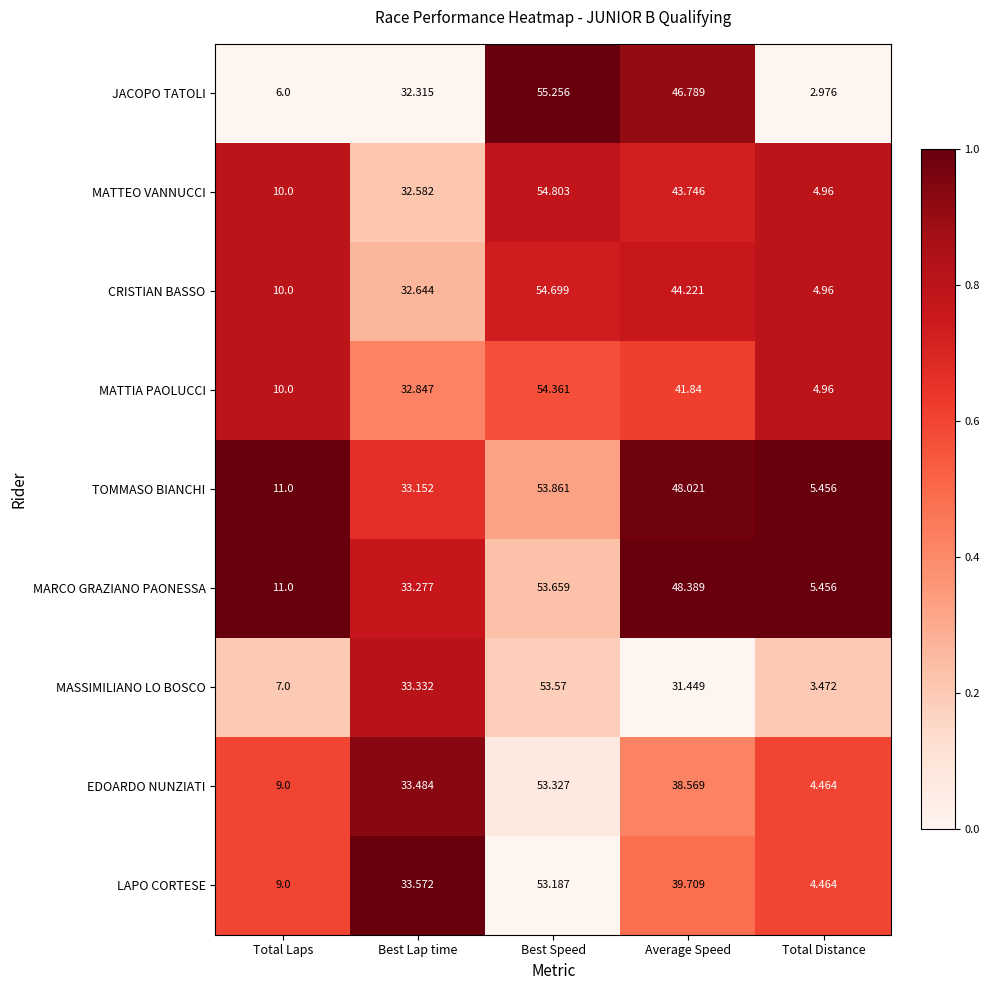

Rank the series by their maximum value, from highest to lowest.

JACOPO TATOLI, MATTEO VANNUCCI, CRISTIAN BASSO, MATTIA PAOLUCCI, TOMMASO BIANCHI, MARCO GRAZIANO PAONESSA, MASSIMILIANO LO BOSCO, EDOARDO NUNZIATI, LAPO CORTESE